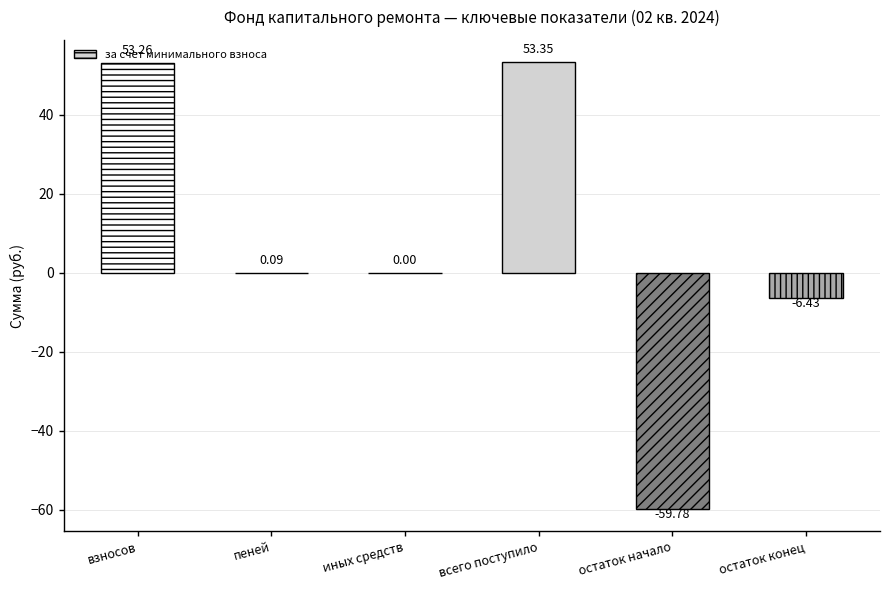

What is the value of the 6th bar from the left?

-6.4